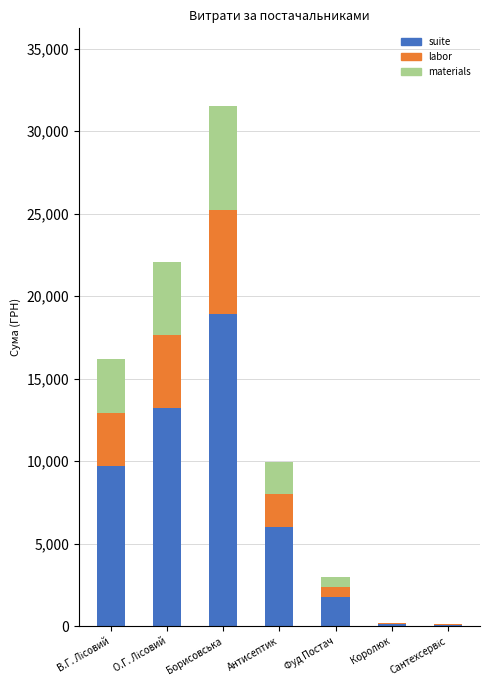

What is the total value across all series at Антисептик?

9978.0